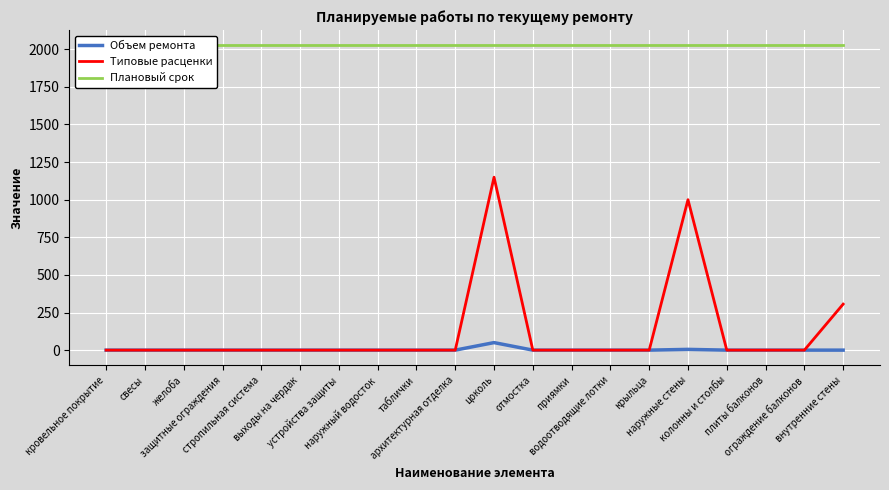

What are all the series names shown in the legend?

Объем ремонта, Типовые расценки, Плановый срок